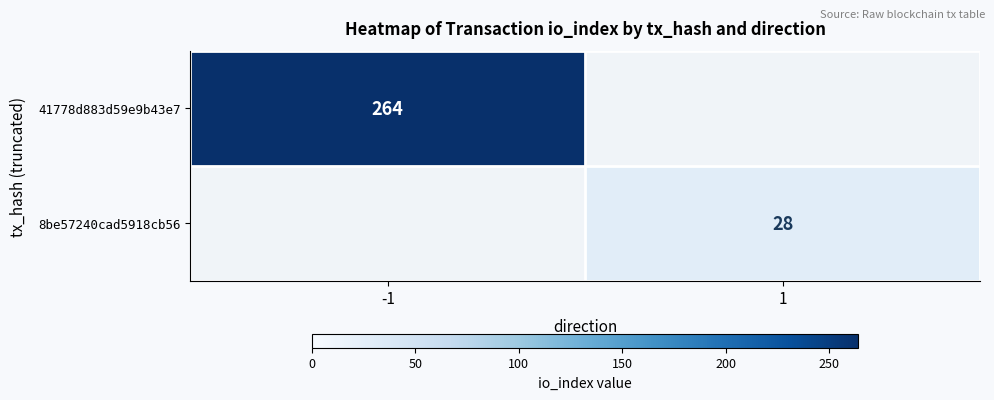

At how many categories does at least one series exceed 68?

1